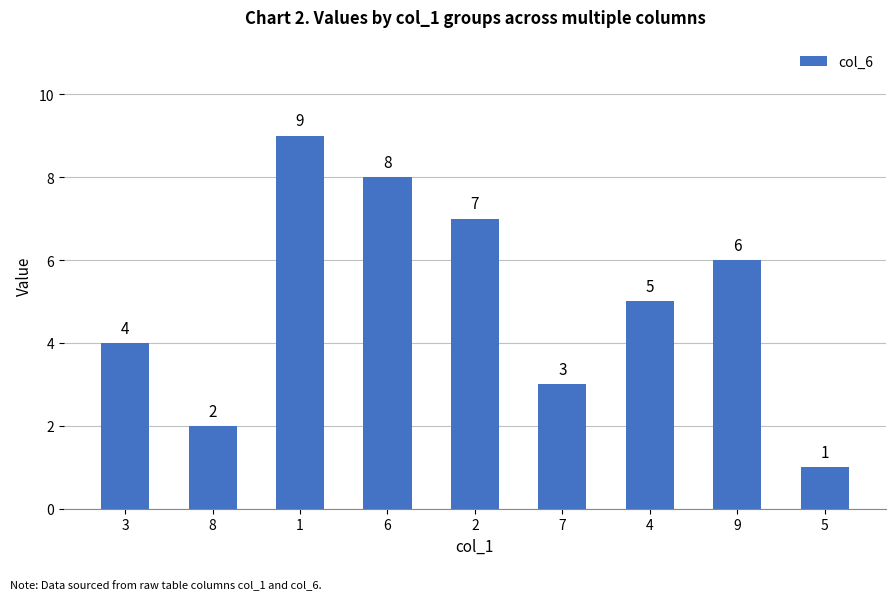

The chart shows a value of 1 at 7. True or false?

False